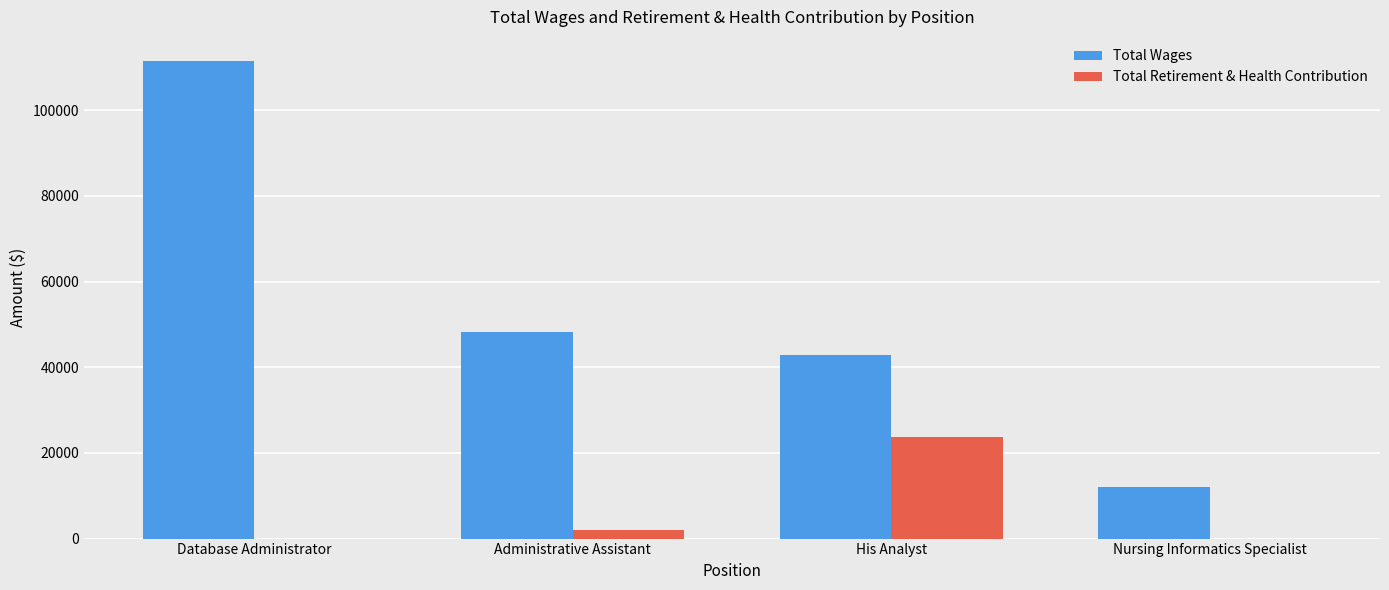

Are the bars horizontal?

No